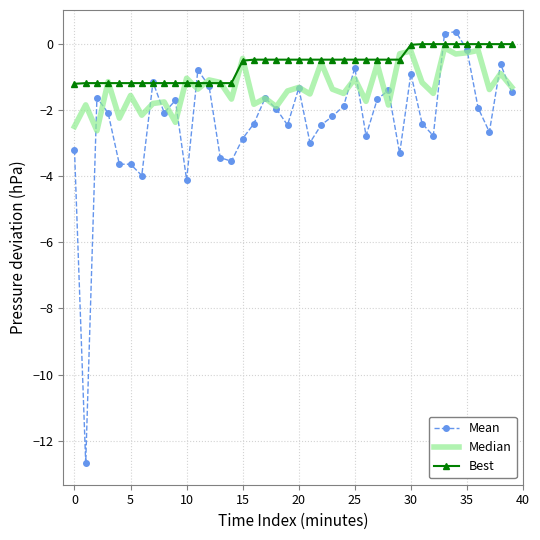

Rank the series by their average value, from highest to lowest.

Best, Median, Mean